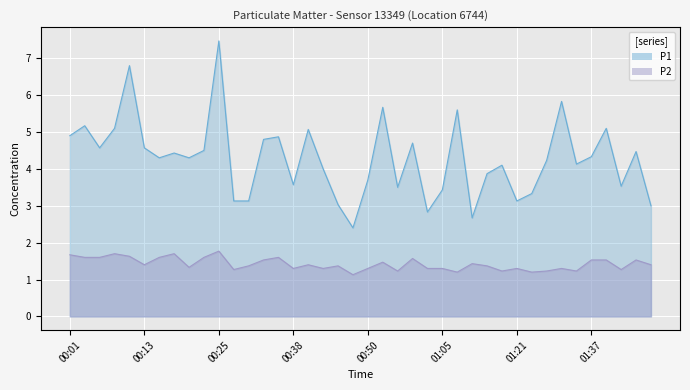

What are all the series names shown in the legend?

P1, P2